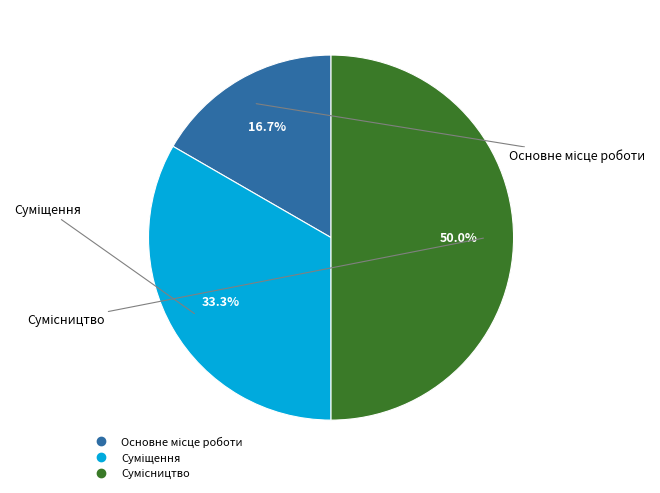

What is the change in value from Основне місце роботи to Суміщення?

+1